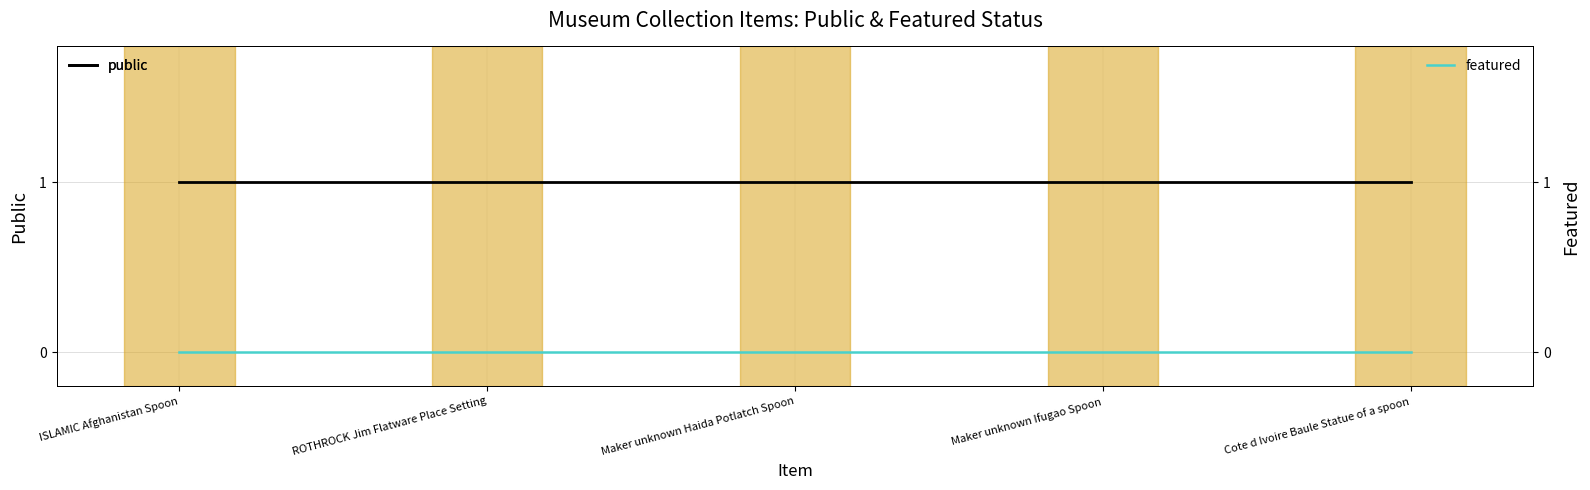

What is the label of the 3rd point from the right?

Maker unknown Haida Potlatch Spoon